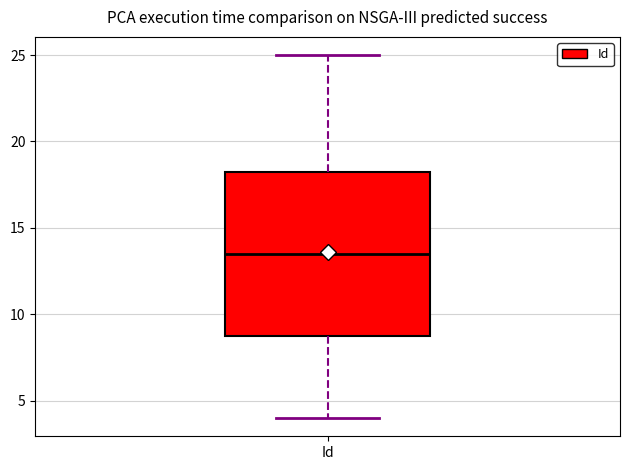

Where does the upper whisker of the box for Id end on the y-axis? The values are not printed on the chart, so give them approximately, as read against the axis.

25.0